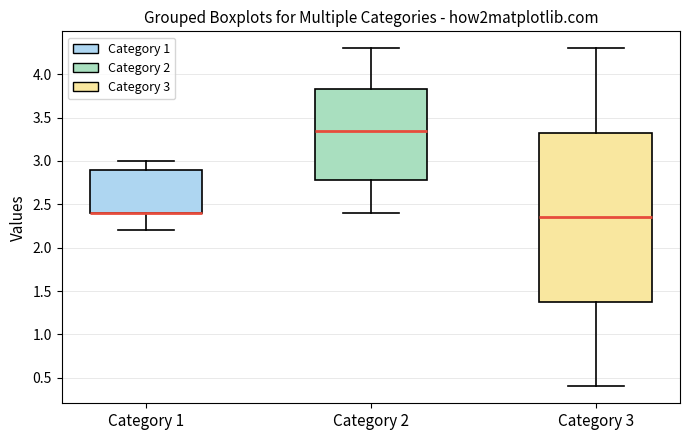

Which box is the tallest, from its lower edge to its upper edge?

Category 3